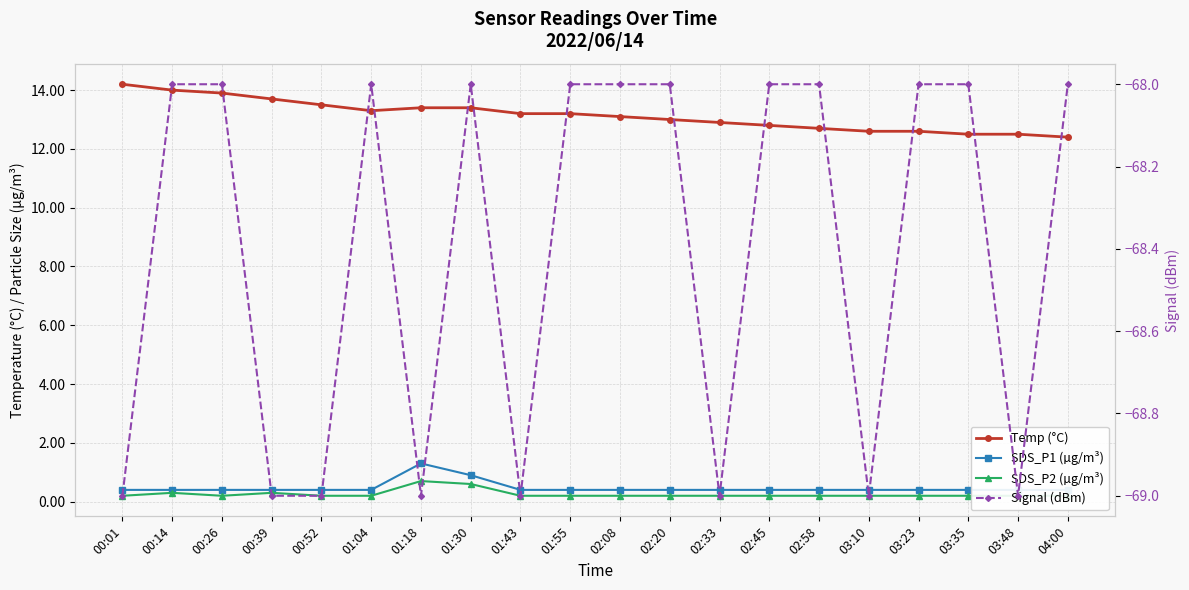

At which label does Temp (°C) reach its minimum?

04:00